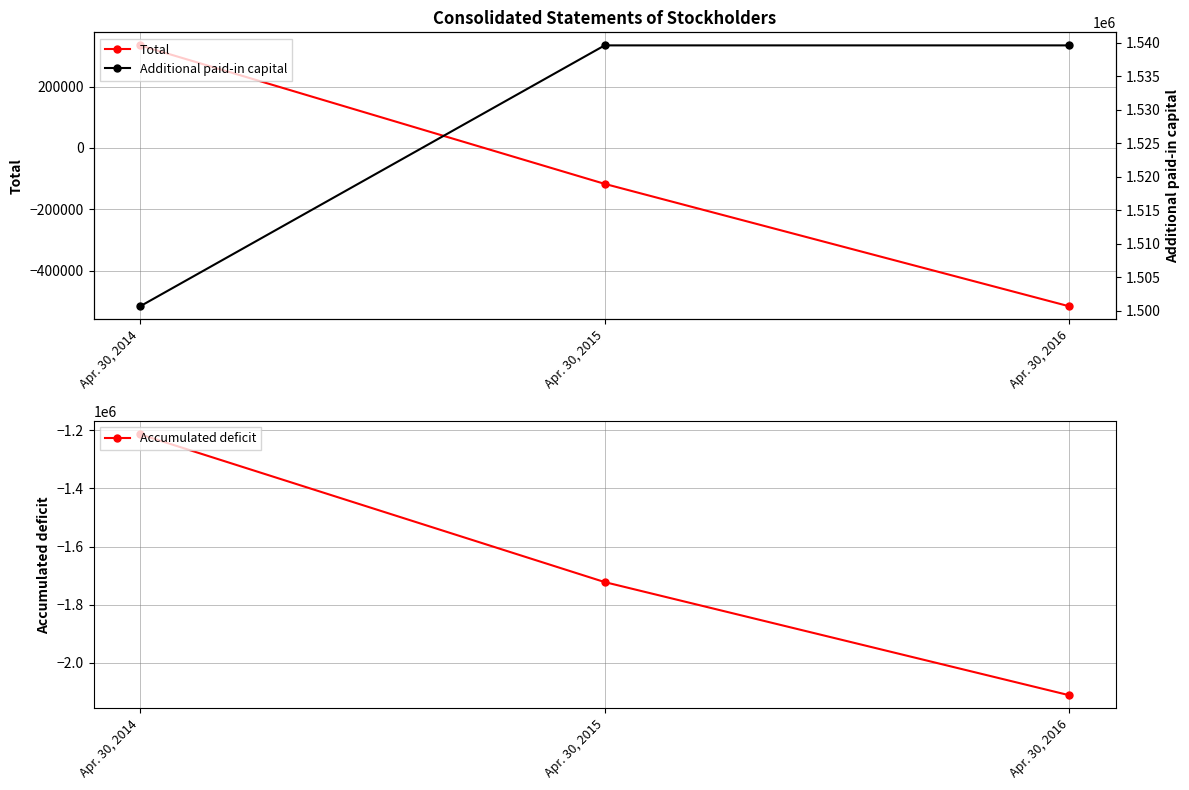

Read the Accumulated deficit value at Apr. 30, 2014.

-1214708